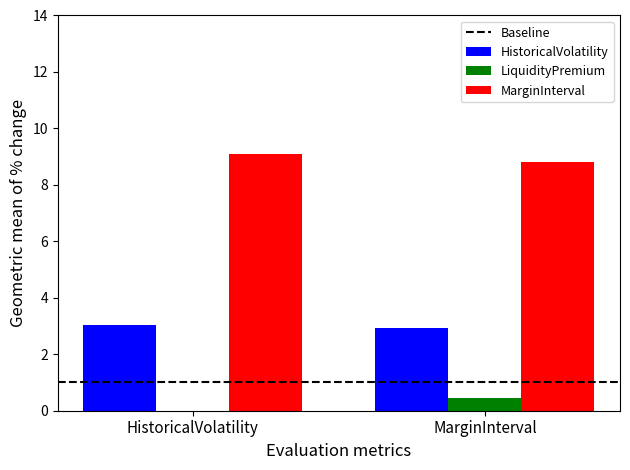

True or false: MarginInterval has a value of 8.8 at MarginInterval.

True